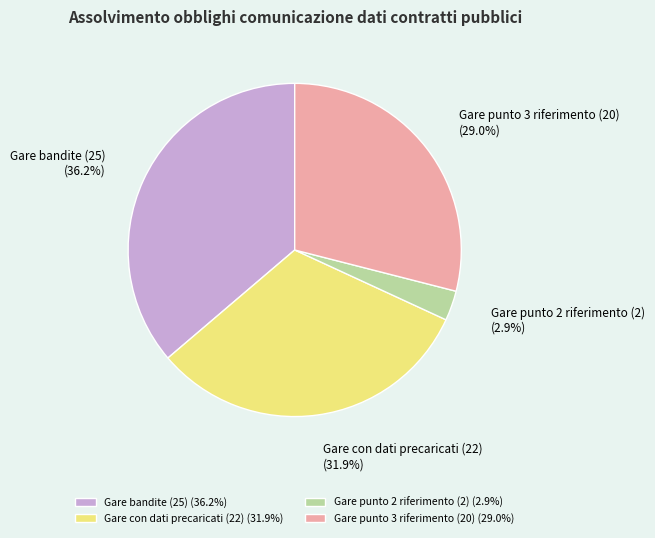

Rank the categories by value from highest to lowest.

Gare bandite (25), Gare con dati precaricati (22), Gare punto 3 riferimento (20), Gare punto 2 riferimento (2)